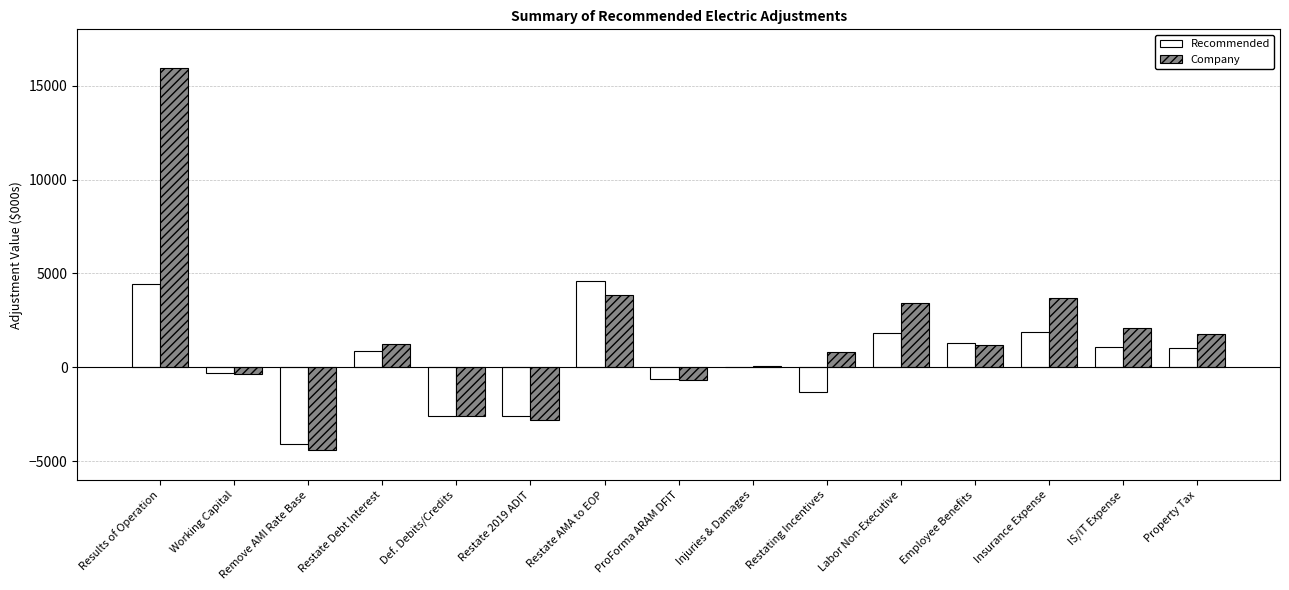

Which series has the largest total across all categories?

Company